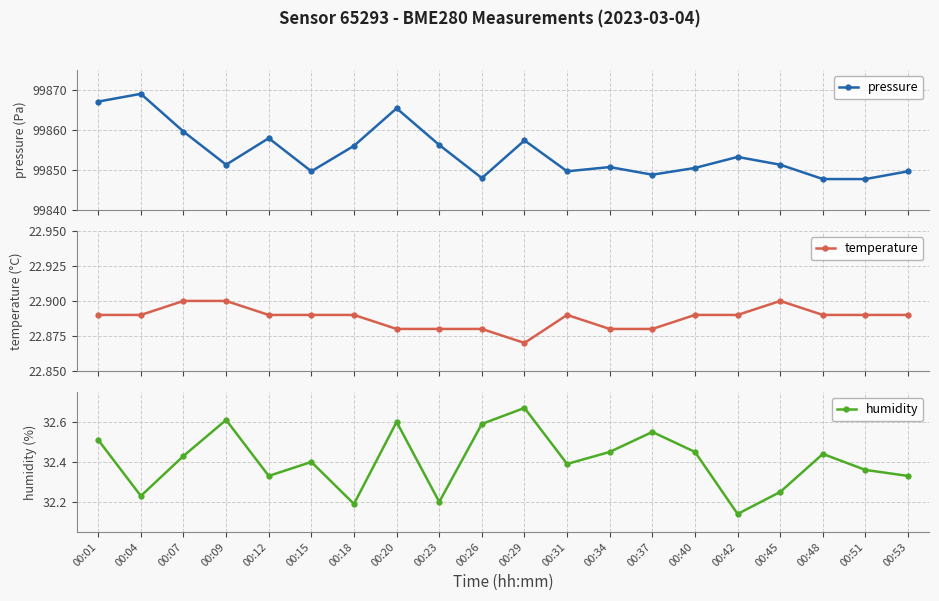

What is the average value of the pressure series?

99854.4